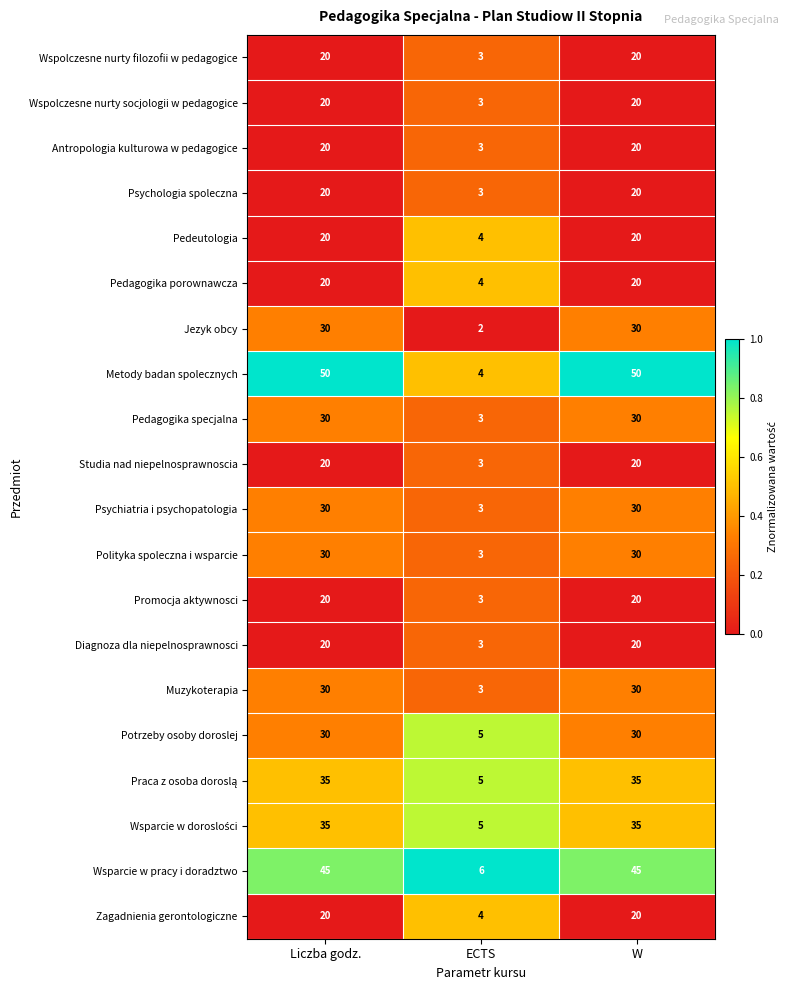

What is the total value across all series at ECTS?

72